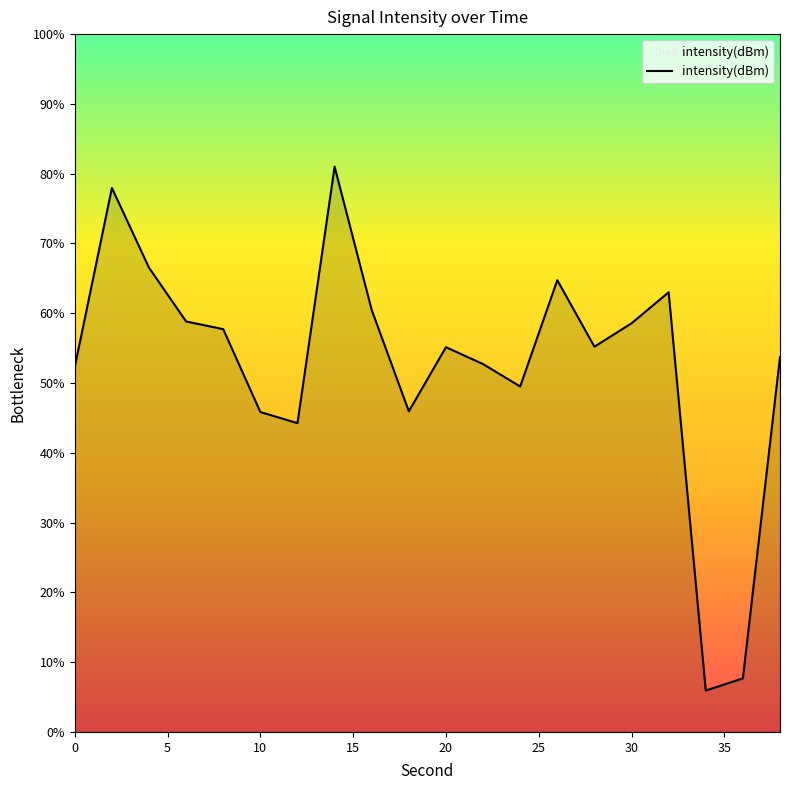

Between 5 and 15, which is larger?

5